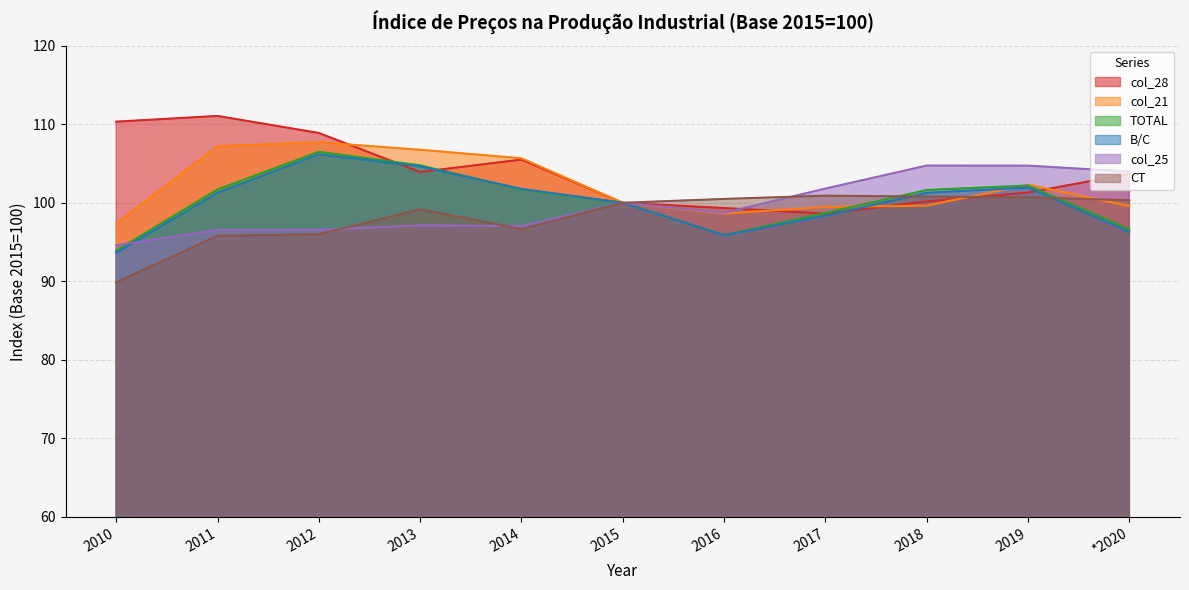

How many times do CT and col_21 cross each other?

2